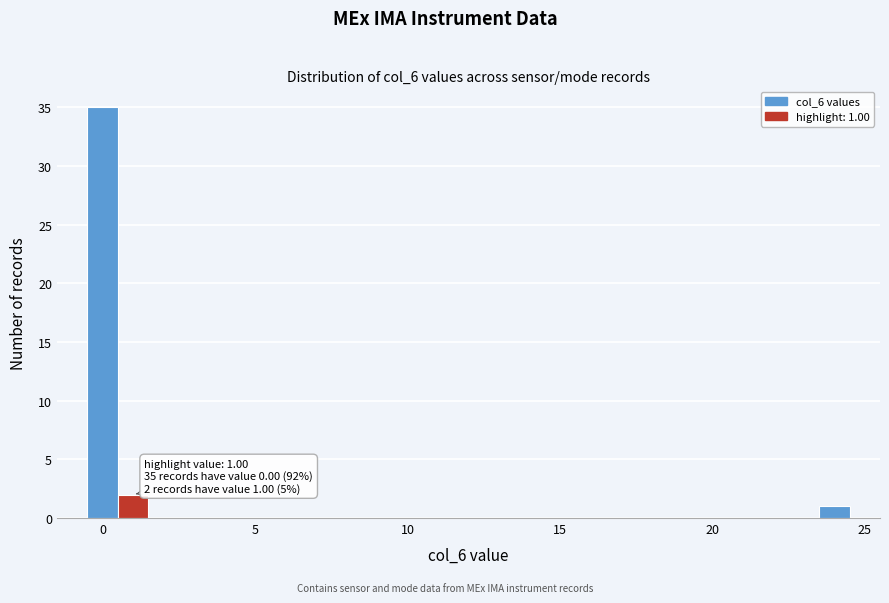

Read against the x-axis, roughly where is the centre of the tallest bar?

0.0